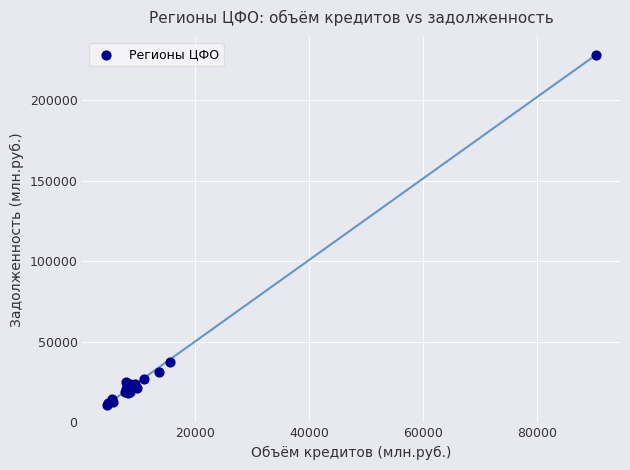

What Y value in the scatter plot is closest to 119475?

37490.6